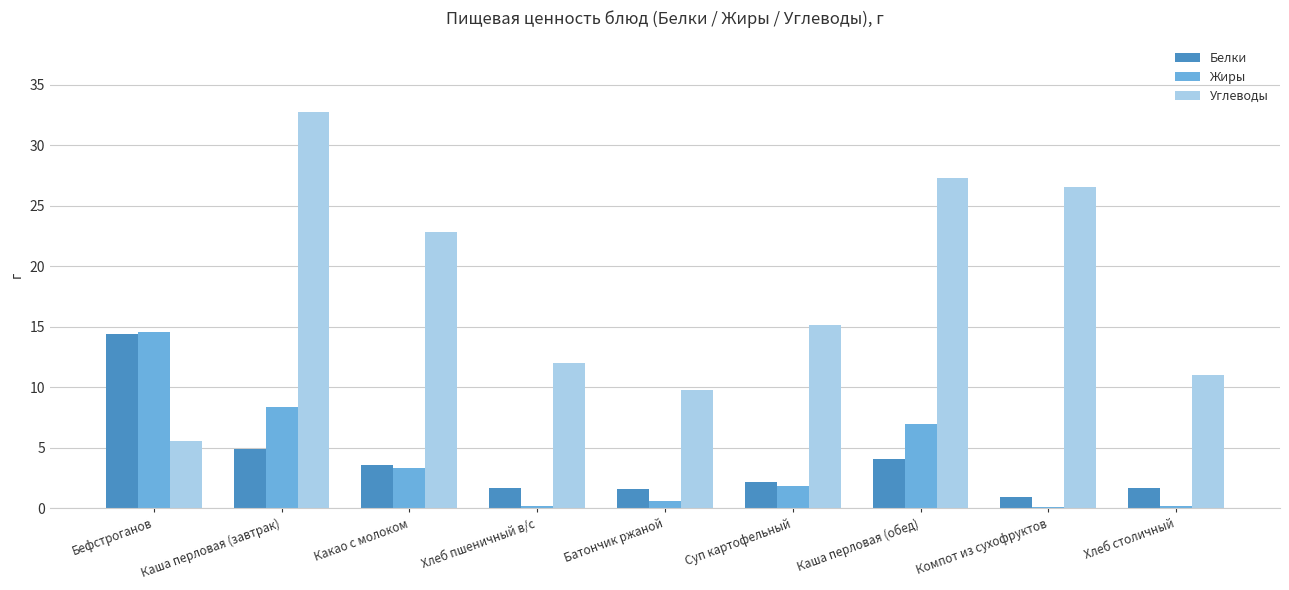

Which category has the highest value in the Жиры series?

Бефстроганов